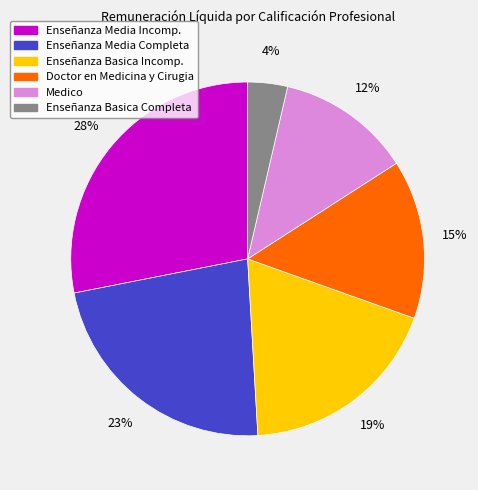

Is there a majority slice in this chart?

No